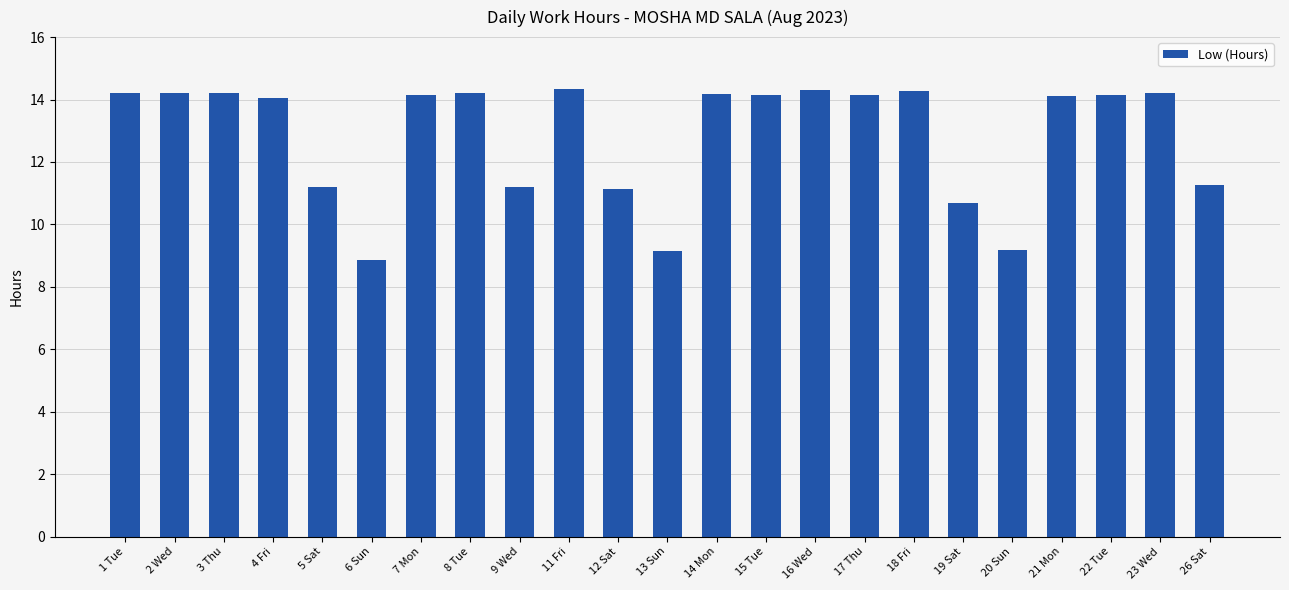

The value at 26 Sat is 2.4. True or false?

False